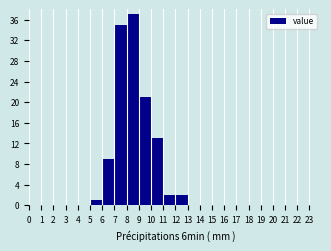

Reading left to right, transcribe this chart: for each bar, give the range it covers on the x-axis and its height. The values are not printed on the chart, so give them approximately, as read against the axis.

0 to 1: 0
1 to 2: 0
2 to 3: 0
3 to 4: 0
4 to 5: 0
5 to 6: 1
6 to 7: 9
7 to 8: 35
8 to 9: 37
9 to 10: 21
10 to 11: 13
11 to 12: 2
12 to 13: 2
13 to 14: 0
14 to 15: 0
15 to 16: 0
16 to 17: 0
17 to 18: 0
18 to 19: 0
19 to 20: 0
20 to 21: 0
21 to 22: 0
22 to 23: 0
23 to 24: 0